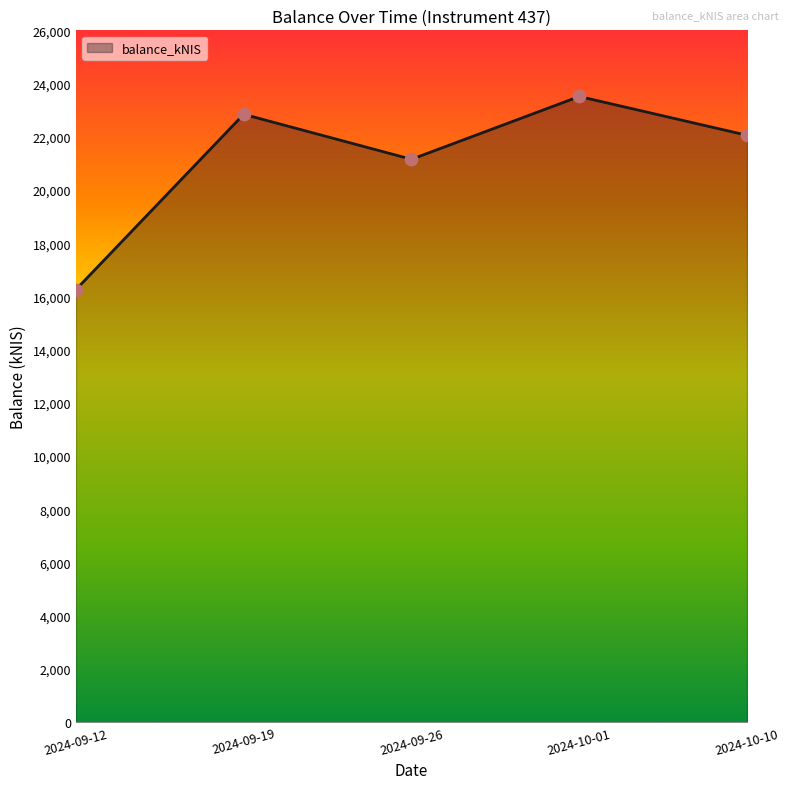

What is the ratio of the value at 2024-09-12 to the value at 2024-09-26?

0.8